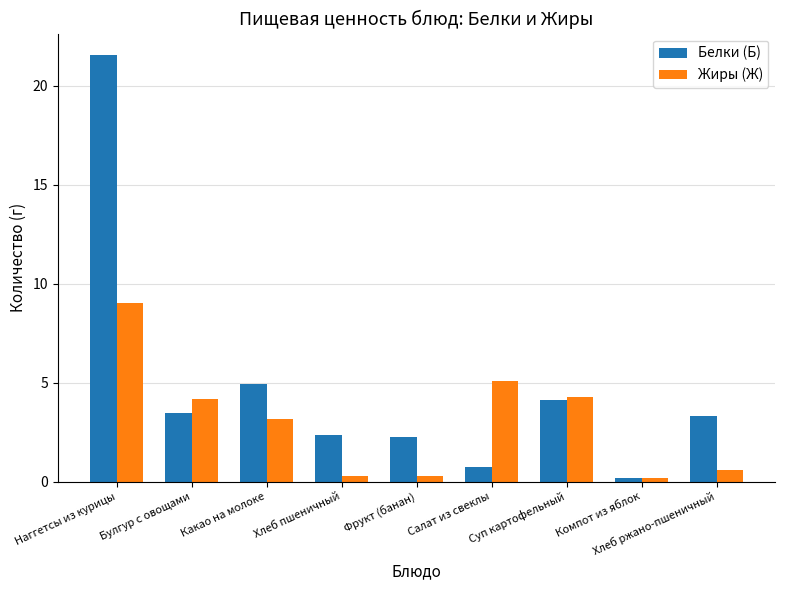

Which series has the widest spread of values?

Белки (Б)